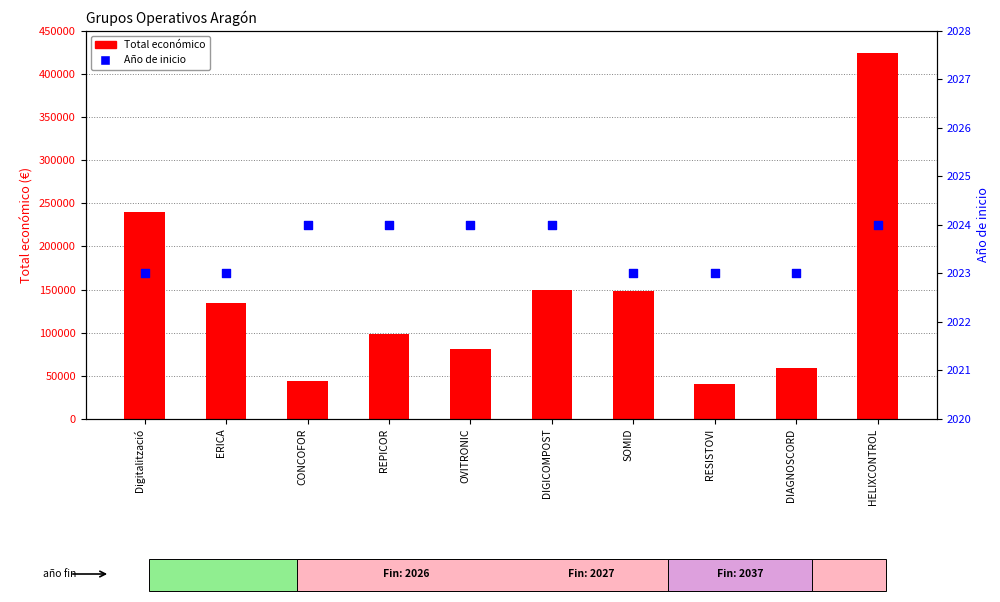

Which series has the widest spread of Y values?

Total económico